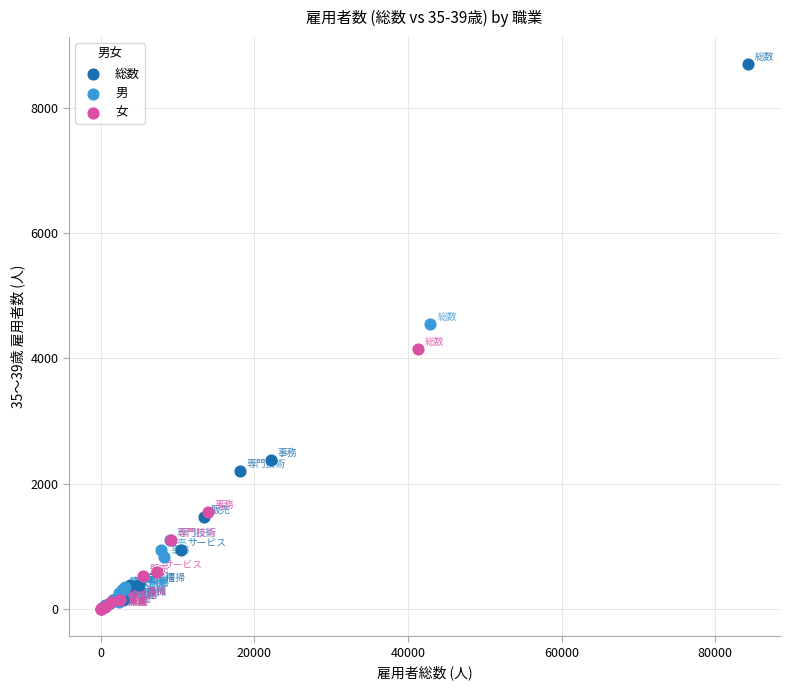

Which series reaches the maximum Y coordinate?

総数